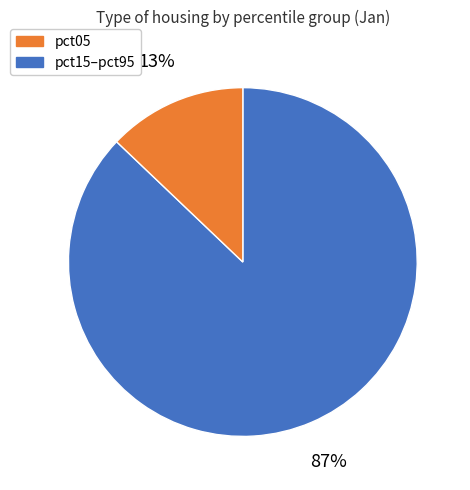

Is there a majority slice in this chart?

Yes